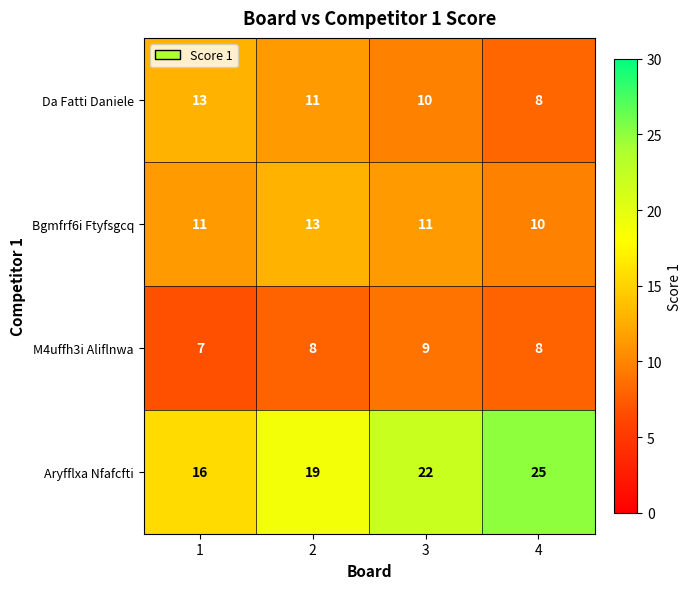

The Bgmfrf6i Ftyfsgcq series shows 16 at 4. True or false?

False